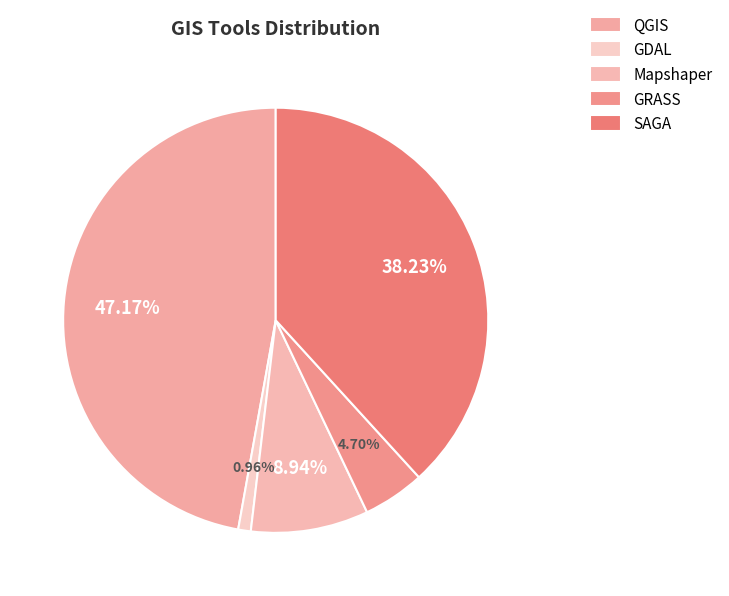

Which slice is the smallest?

GDAL